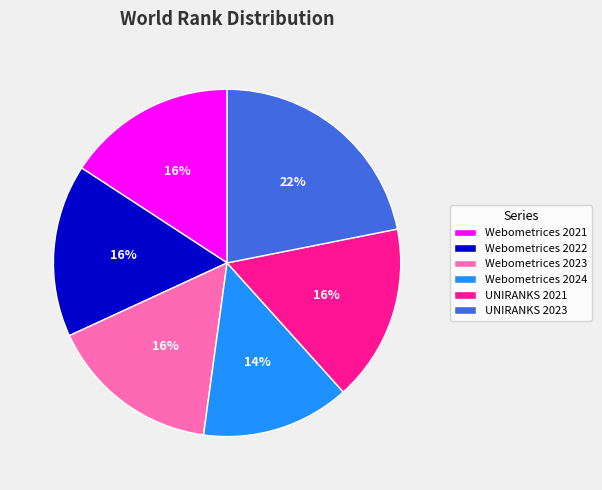

Approximately how many times larger is the value at UNIRANKS 2021 compared to Webometrices 2021?

1.0